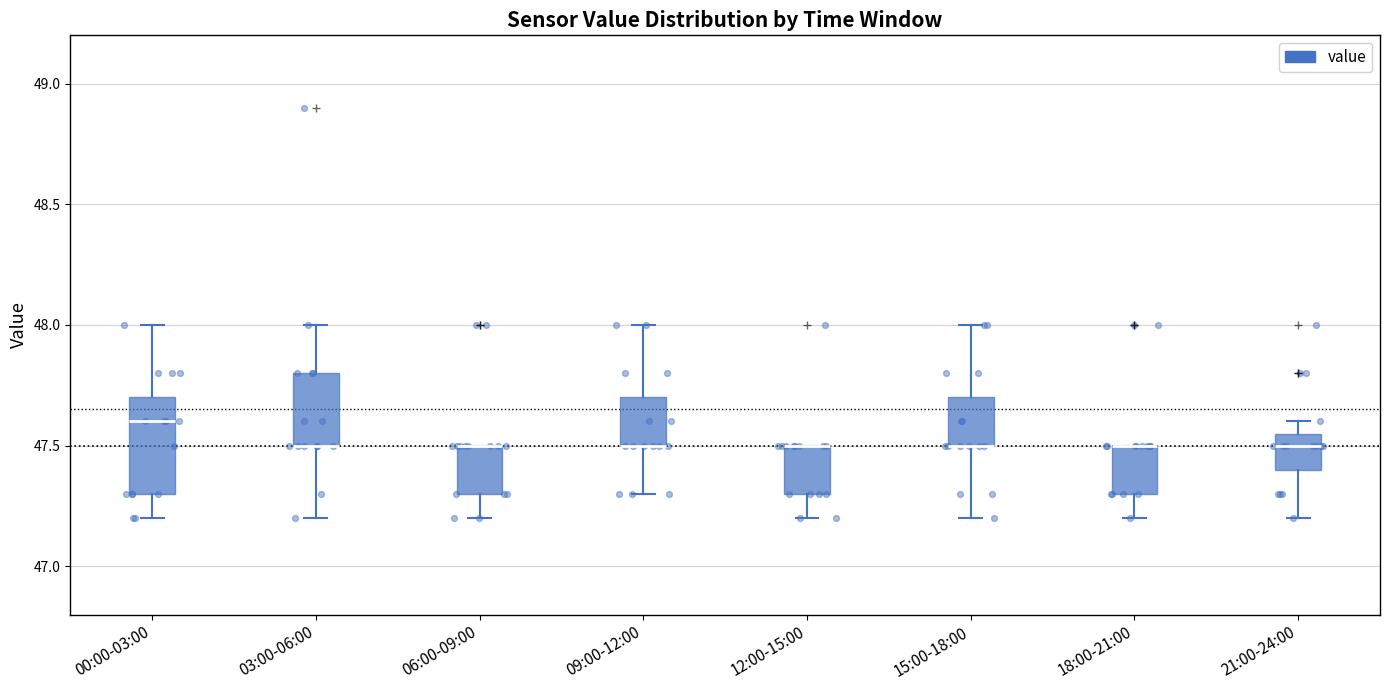

Reading left to right, transcribe this box plot: for each box, give where its median line is, the range the box spans, and where its two whiskers end, as read against the y-axis. The values are not printed on the chart, so give them approximately, as read against the axis.

00:00-03:00: median 47.60, box 47.30 to 47.70, whiskers 47.20 to 48.00
03:00-06:00: median 47.50 (drawn on the box's lower edge), box 47.50 to 47.80, whiskers 47.20 to 48.00
06:00-09:00: median 47.50 (drawn on the box's upper edge), box 47.30 to 47.50, whiskers 47.20 to 47.50
09:00-12:00: median 47.50 (drawn on the box's lower edge), box 47.50 to 47.70, whiskers 47.30 to 48.00
12:00-15:00: median 47.50 (drawn on the box's upper edge), box 47.30 to 47.50, whiskers 47.20 to 47.50
15:00-18:00: median 47.50 (drawn on the box's lower edge), box 47.50 to 47.70, whiskers 47.20 to 48.00
18:00-21:00: median 47.50 (drawn on the box's upper edge), box 47.30 to 47.50, whiskers 47.20 to 47.50
21:00-24:00: median 47.50, box 47.40 to 47.55, whiskers 47.20 to 47.60